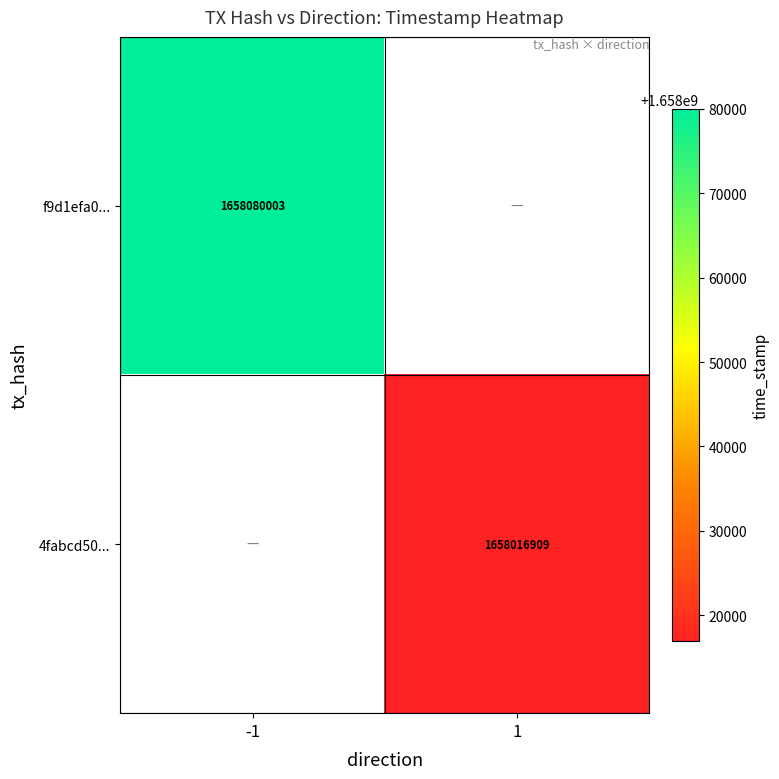

Is it true that f9d1efa0... equals 2659060690 at -1?

False